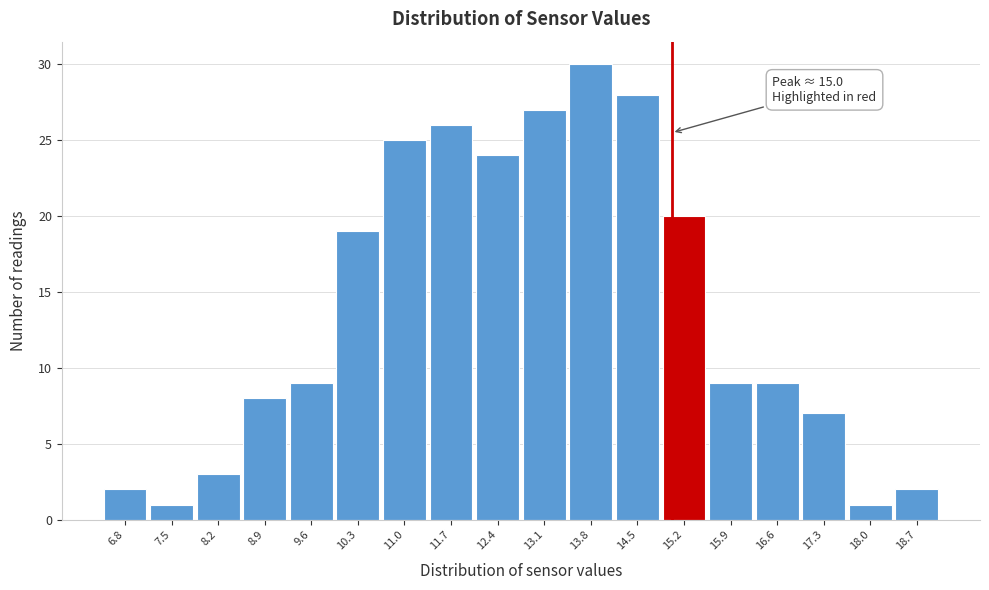

Which range on the x-axis has the tallest bar?

13.4 to 14.1